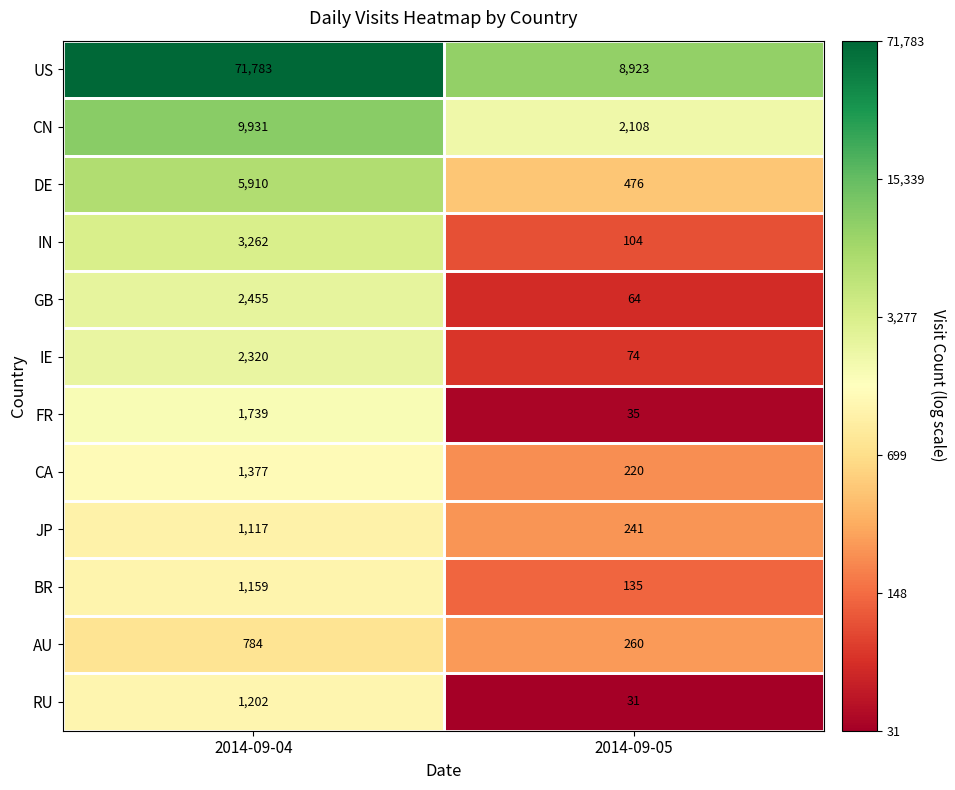

Which series has the largest range (max minus min)?

US